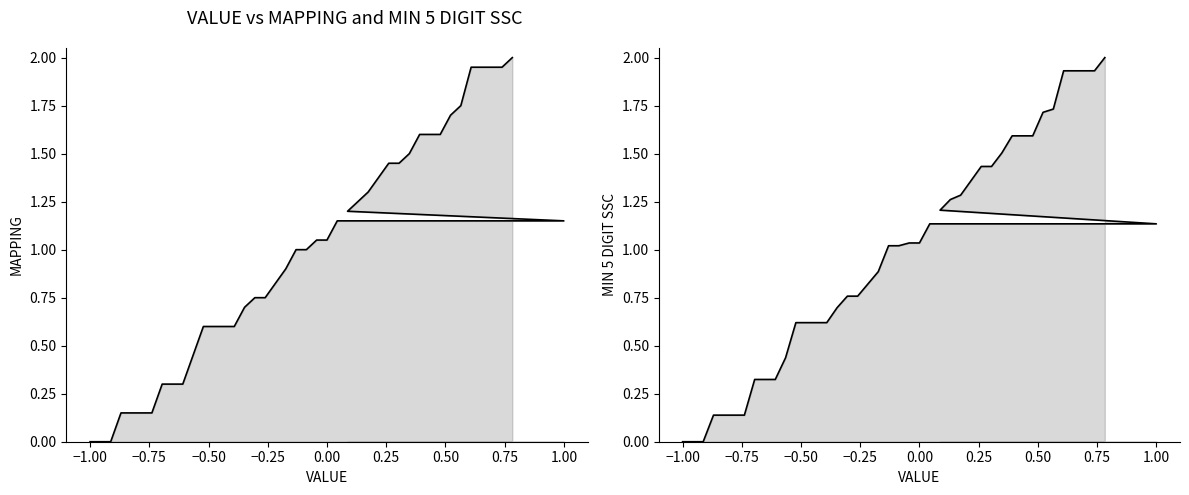

Is the value of MAPPING at 0.75 greater than the value of MIN 5 DIGIT SSC at 31?

No